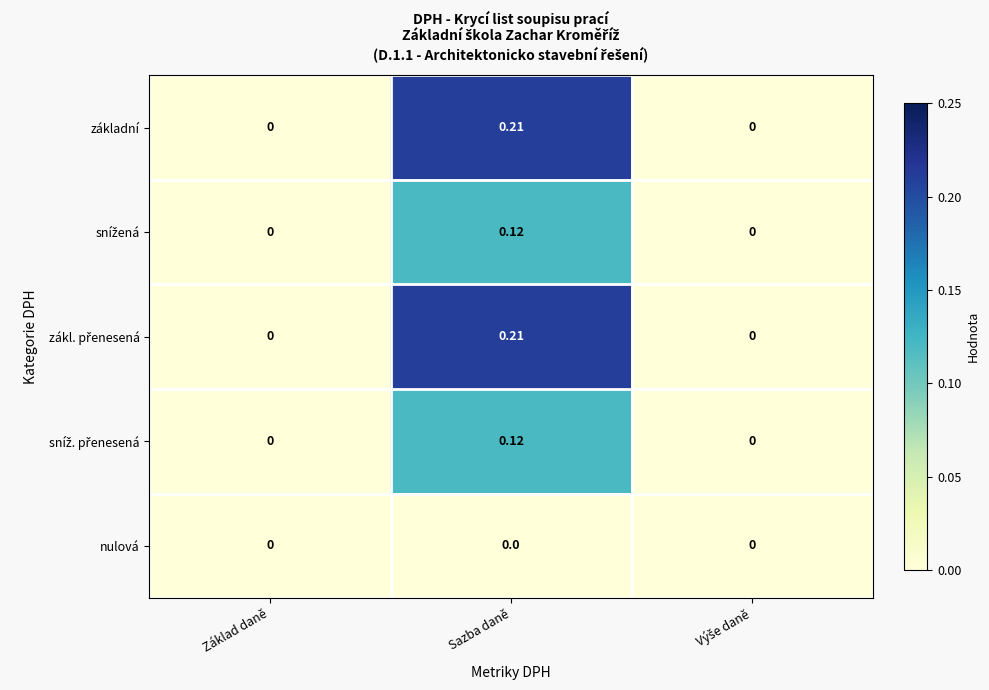

At which category is the sum across all series the highest?

Sazba daně